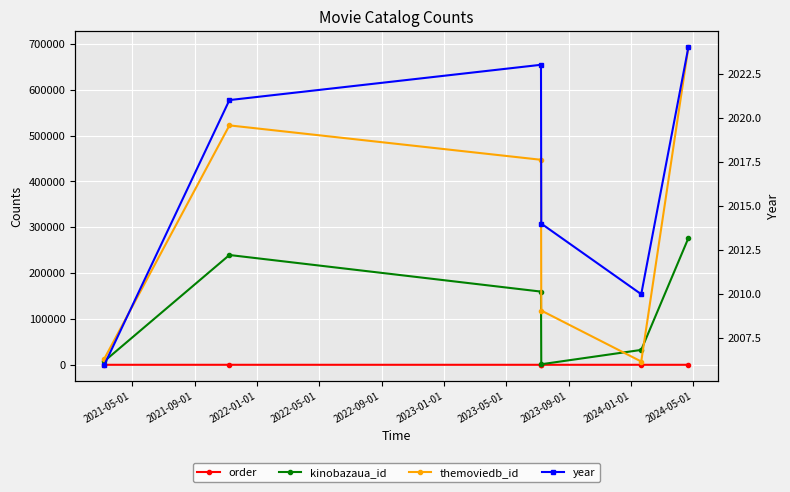

At 2021-05-01, list the series in order from smallest to largest.

order, year, kinobazaua_id, themoviedb_id